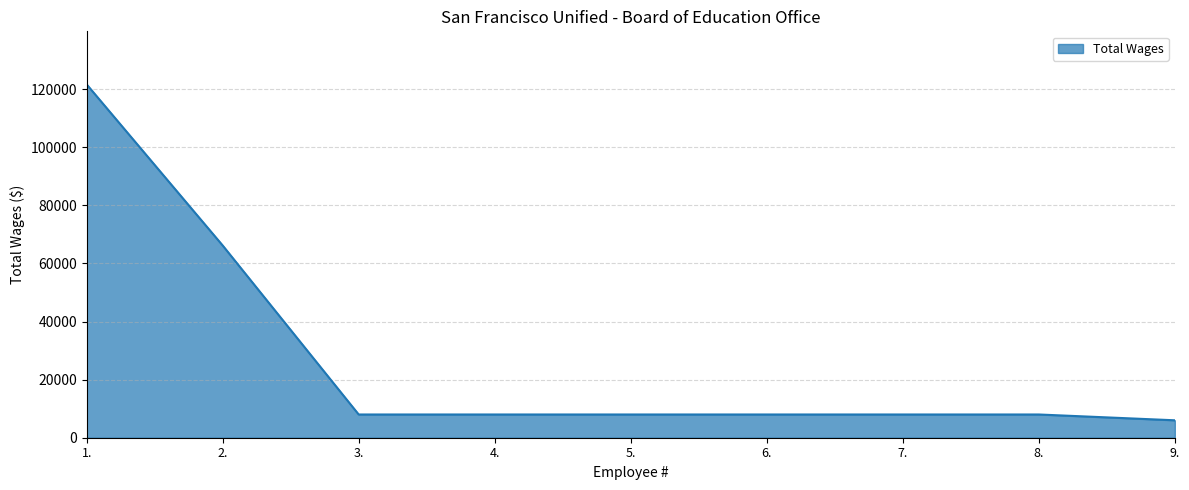

Does the chart have visible grid lines?

Yes